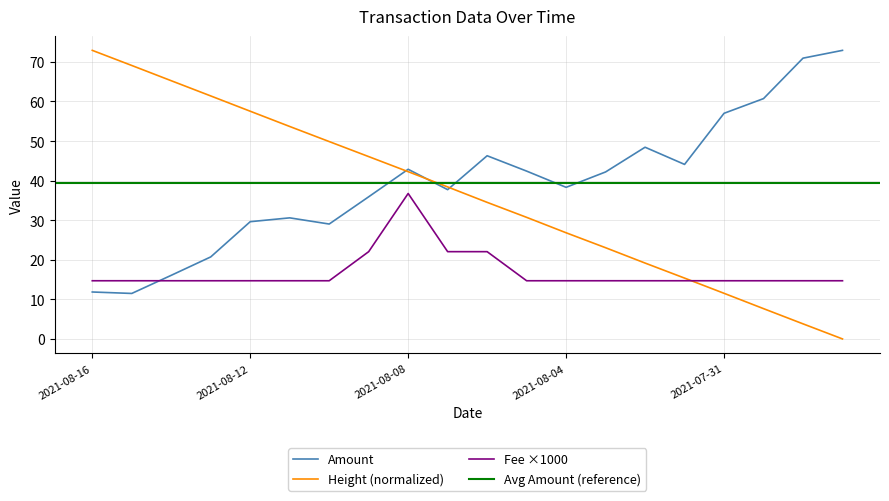

The value of Height at 2021-08-04 is 26.8. True or false?

True